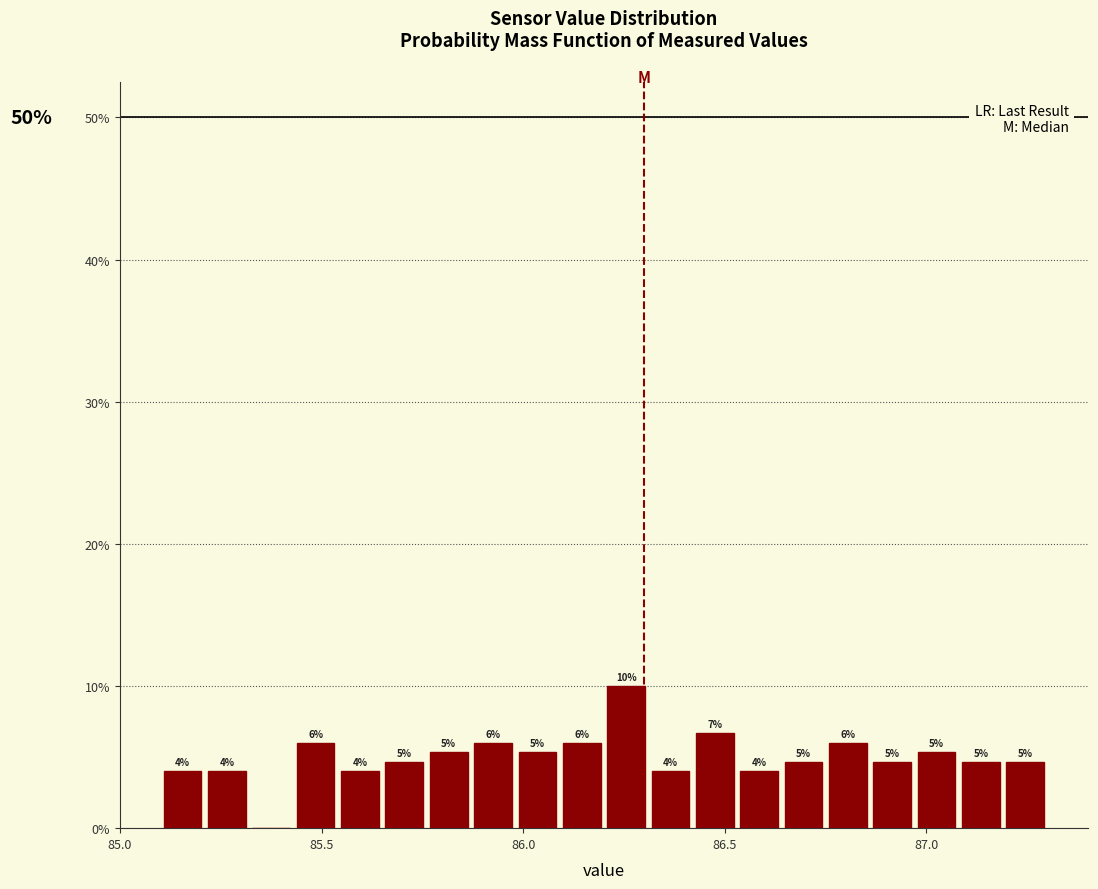

Read against the x-axis, roughly where is the centre of the tallest bar?

86.25